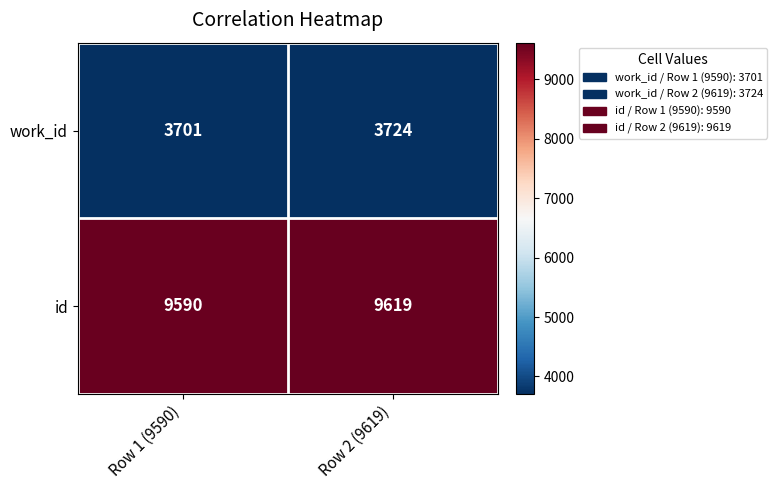

The work_id series shows 3701 at Row 1 (9590). True or false?

True